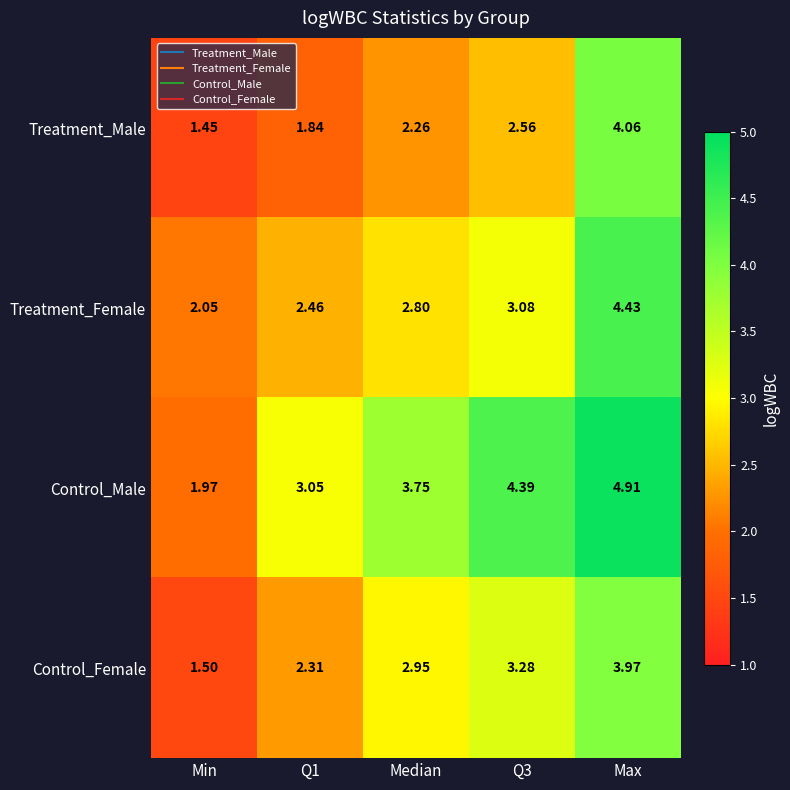

At which label does Treatment_Female reach its minimum?

Min